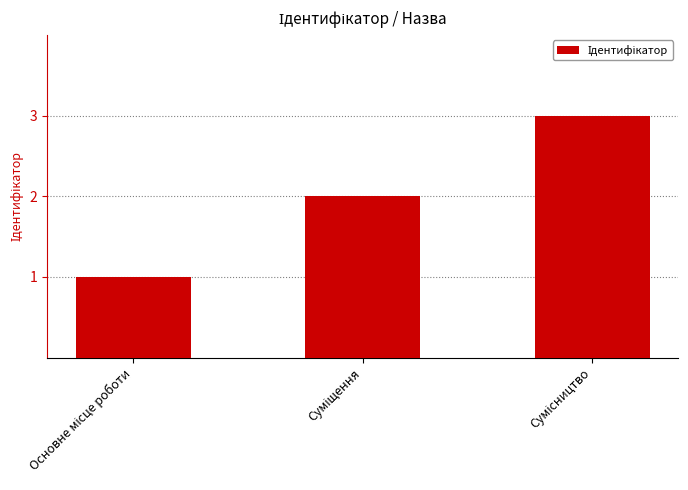

What is the sum of all values?

6